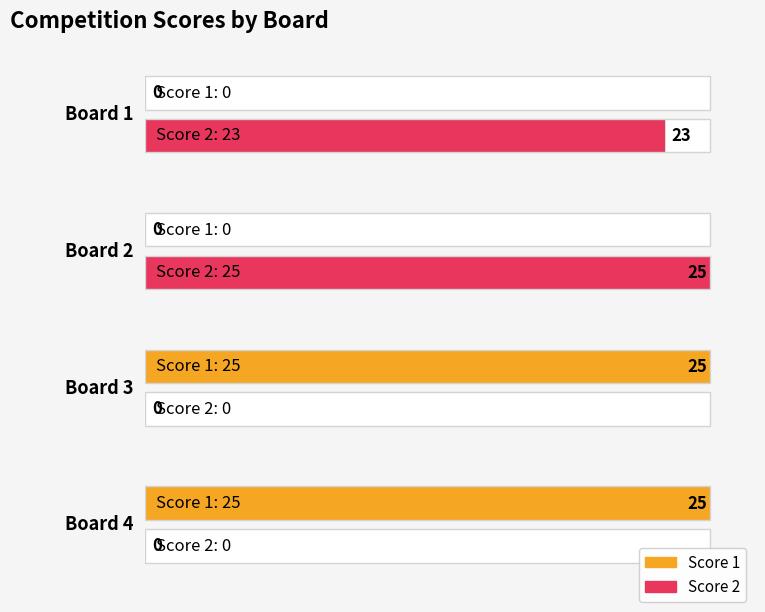

Rank the series at Board 1 from lowest to highest value.

Score 1, Score 2